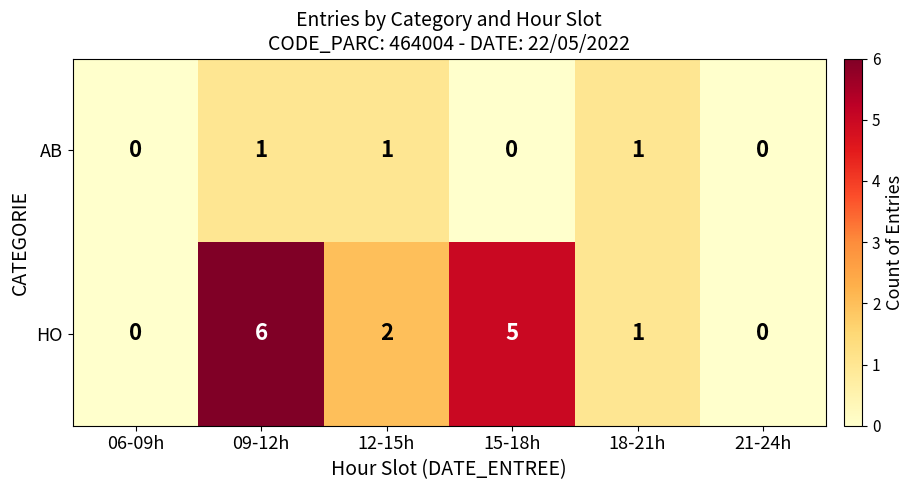

Reading right to left, what are all the values shown in this chart?

AB: 21-24h=0	18-21h=1	15-18h=0	12-15h=1	09-12h=1	06-09h=0
HO: 21-24h=0	18-21h=1	15-18h=5	12-15h=2	09-12h=6	06-09h=0